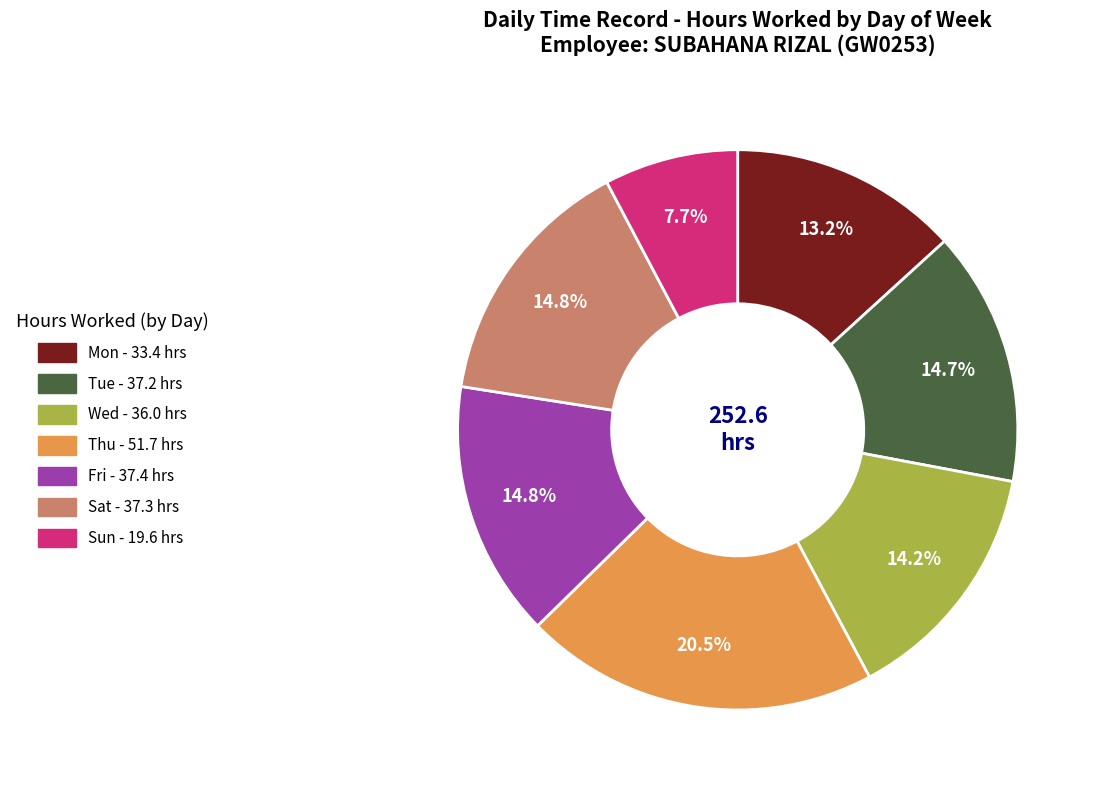

Is there any slice that represents more than half of the pie?

No